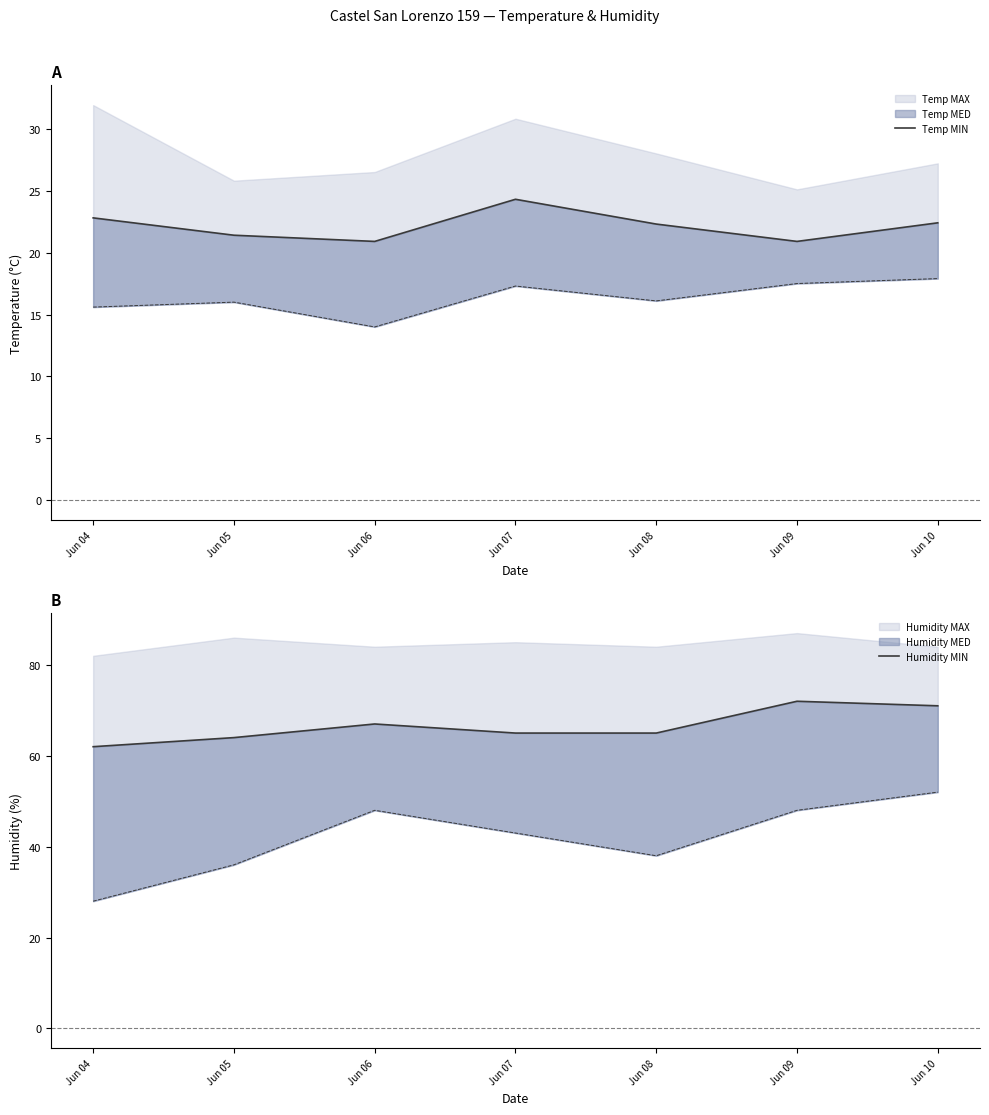

Reading left to right, what are all the values shown in this chart?

Temp MIN: 22.8	21.4	20.9	24.3	22.3	20.9	22.4
Humidity MIN: 62.0	64.0	67.0	65.0	65.0	72.0	71.0